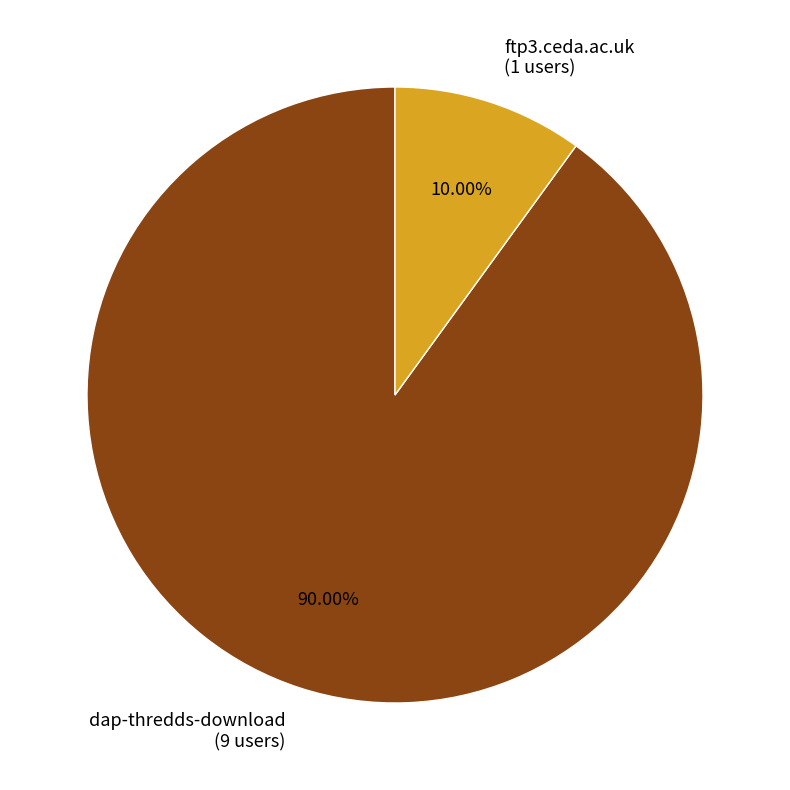

What is the ratio of the value at dap-thredds-download to the value at ftp3.ceda.ac.uk?

9.0